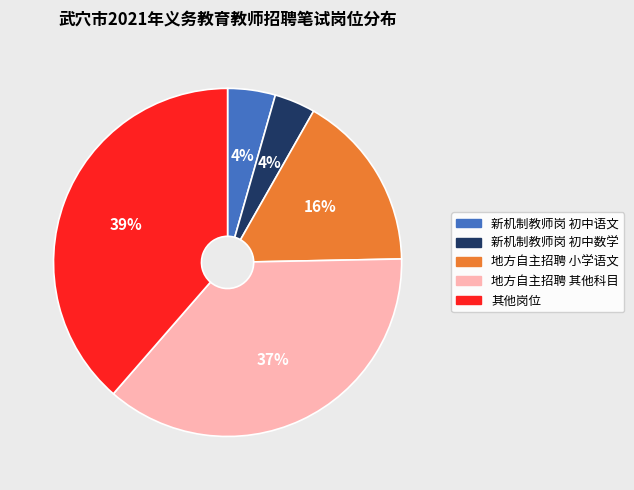

To the nearest percent, what is the average slice percentage?

20%